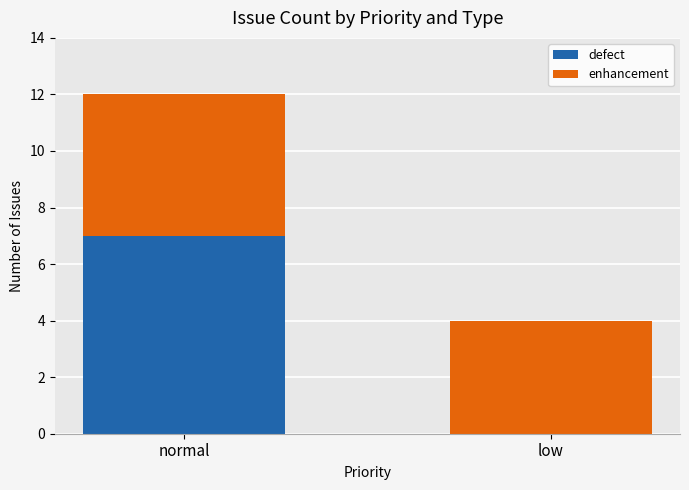

Where is defect nearest to the value 3?

low